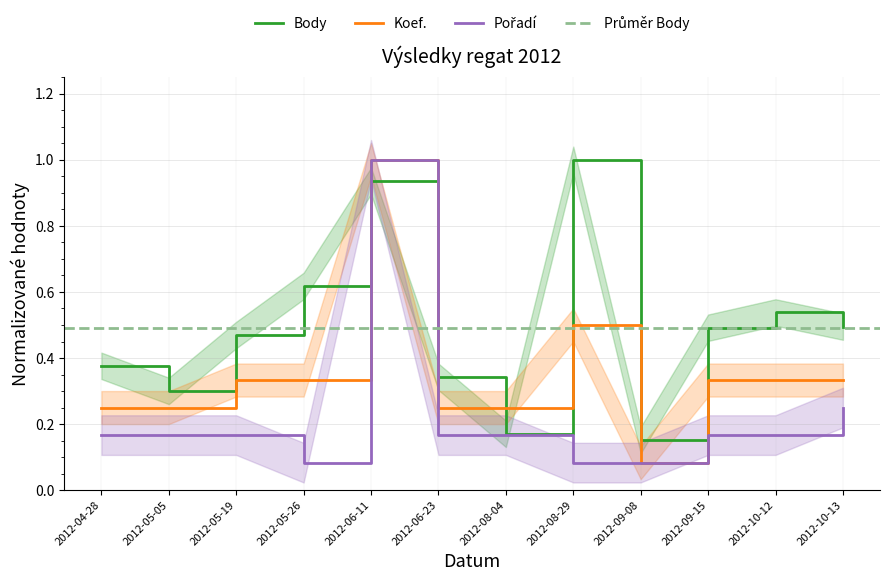

What is the total value across all series at 2012-08-29?

1.6